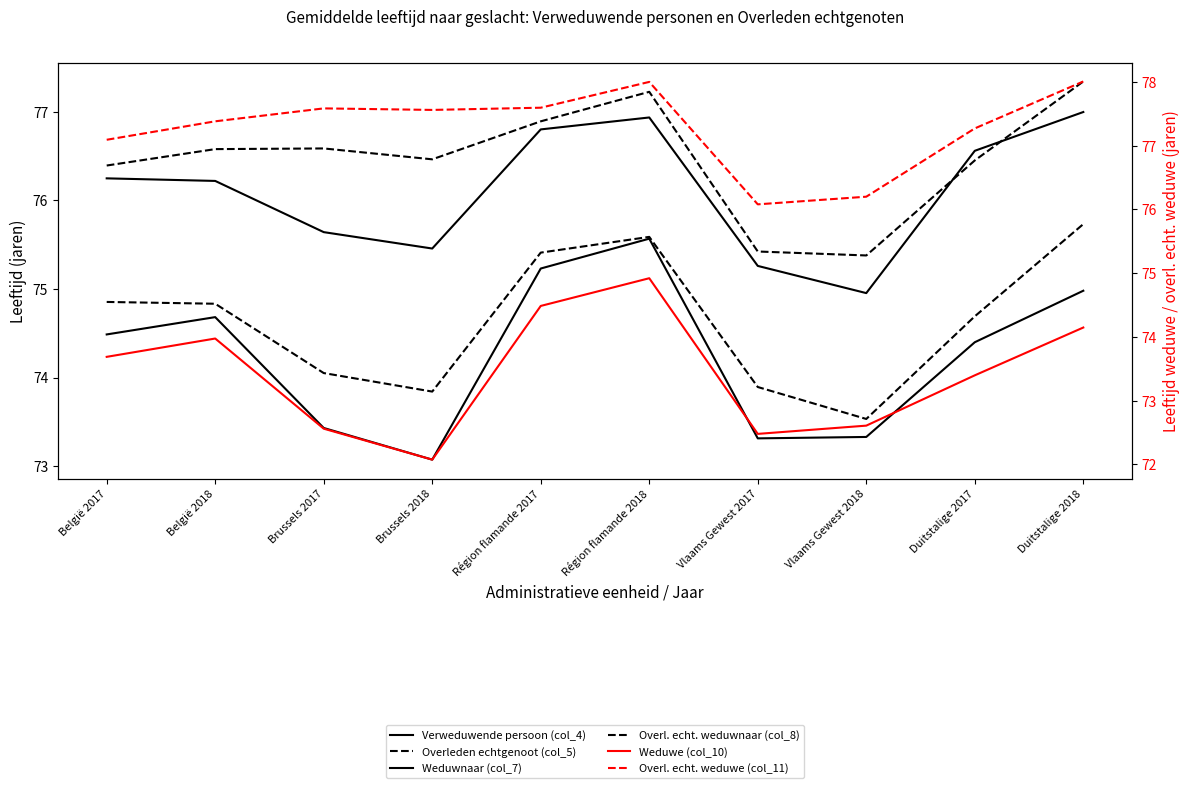

Does the chart have visible grid lines?

No